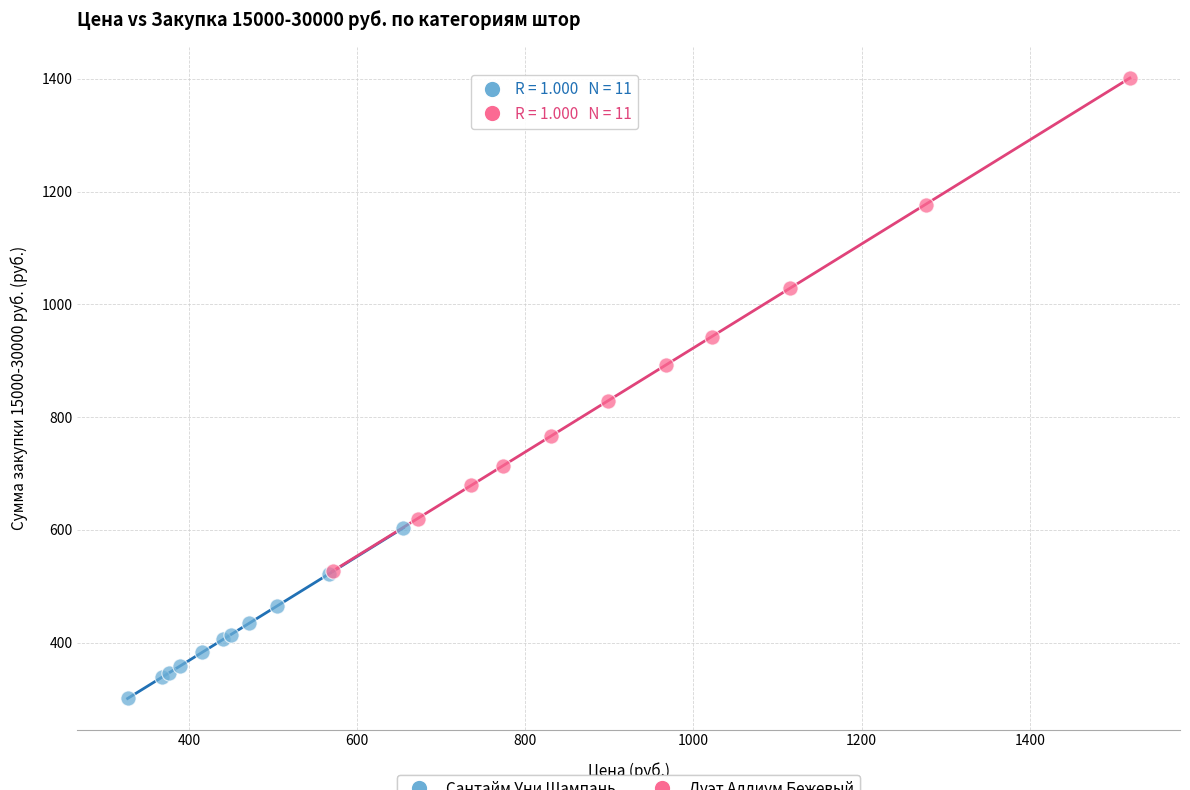

Which series has the largest Y range (max minus min)?

Дуэт Аллиум Бежевый